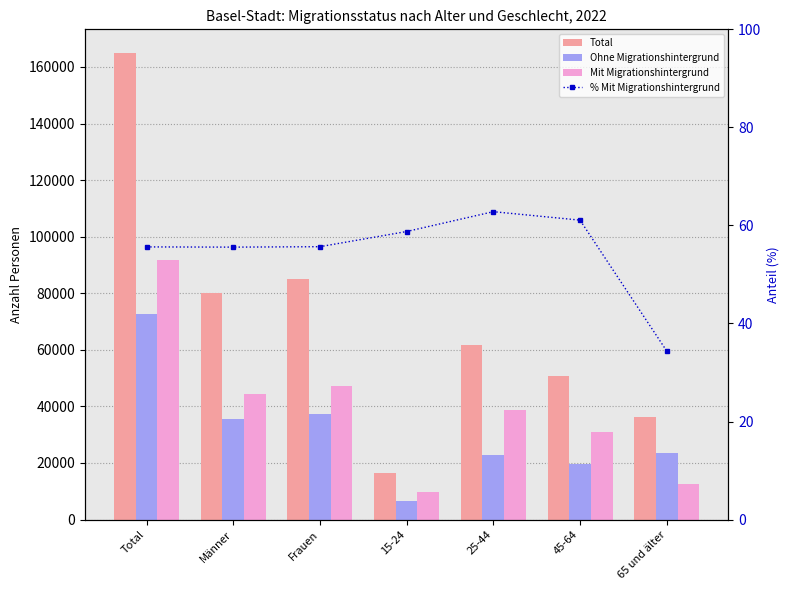

What is the average value of the Total series?

70741.7